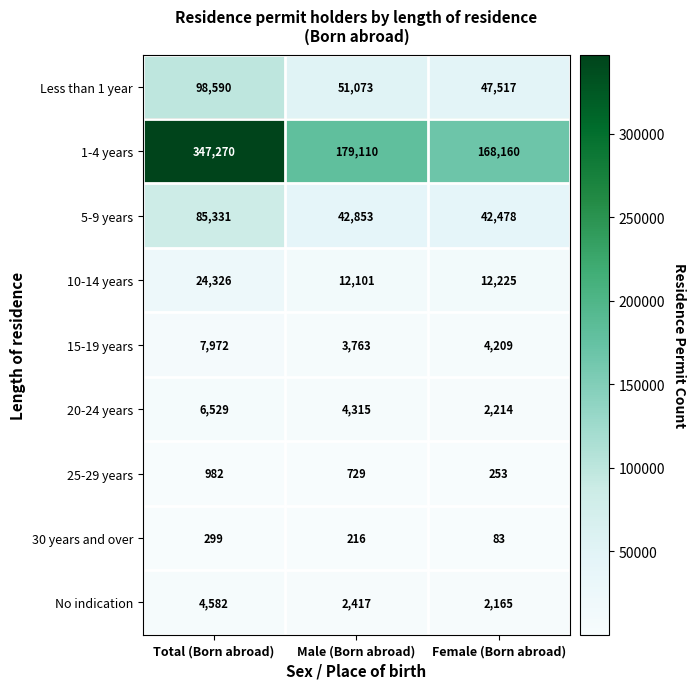

The No indication series shows 3779 at Female (Born abroad). True or false?

False